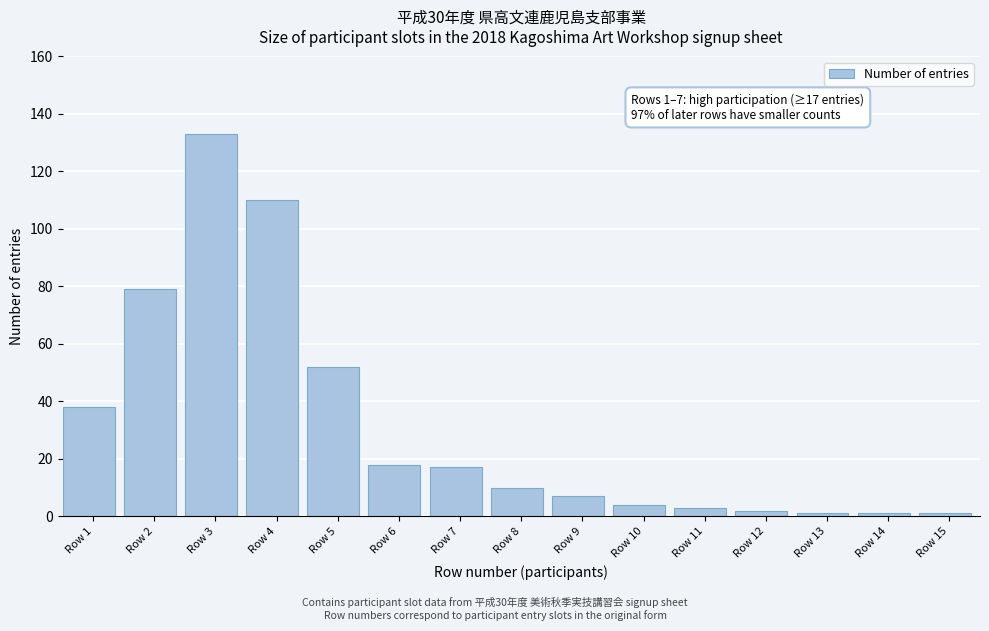

Reading right to left, what are all the values shown in this chart?

Row 15=1	Row 14=1	Row 13=1	Row 12=2	Row 11=3	Row 10=4	Row 9=7	Row 8=10	Row 7=17	Row 6=18	Row 5=52	Row 4=110	Row 3=133	Row 2=79	Row 1=38